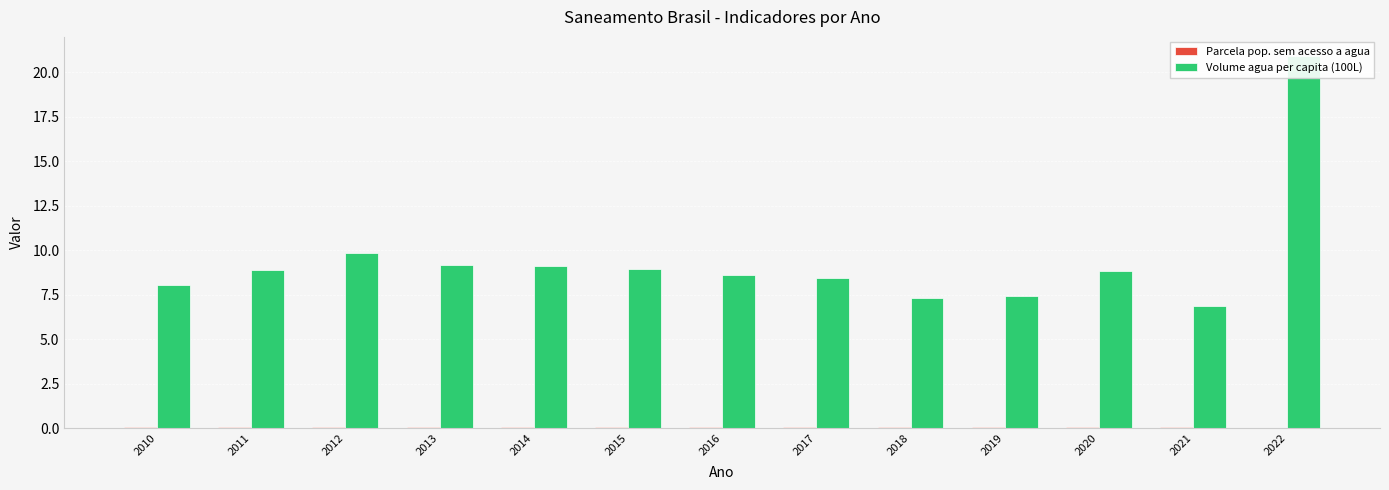

What is the approximate value of Parcela pop. sem acesso a agua at 2019?

0.1